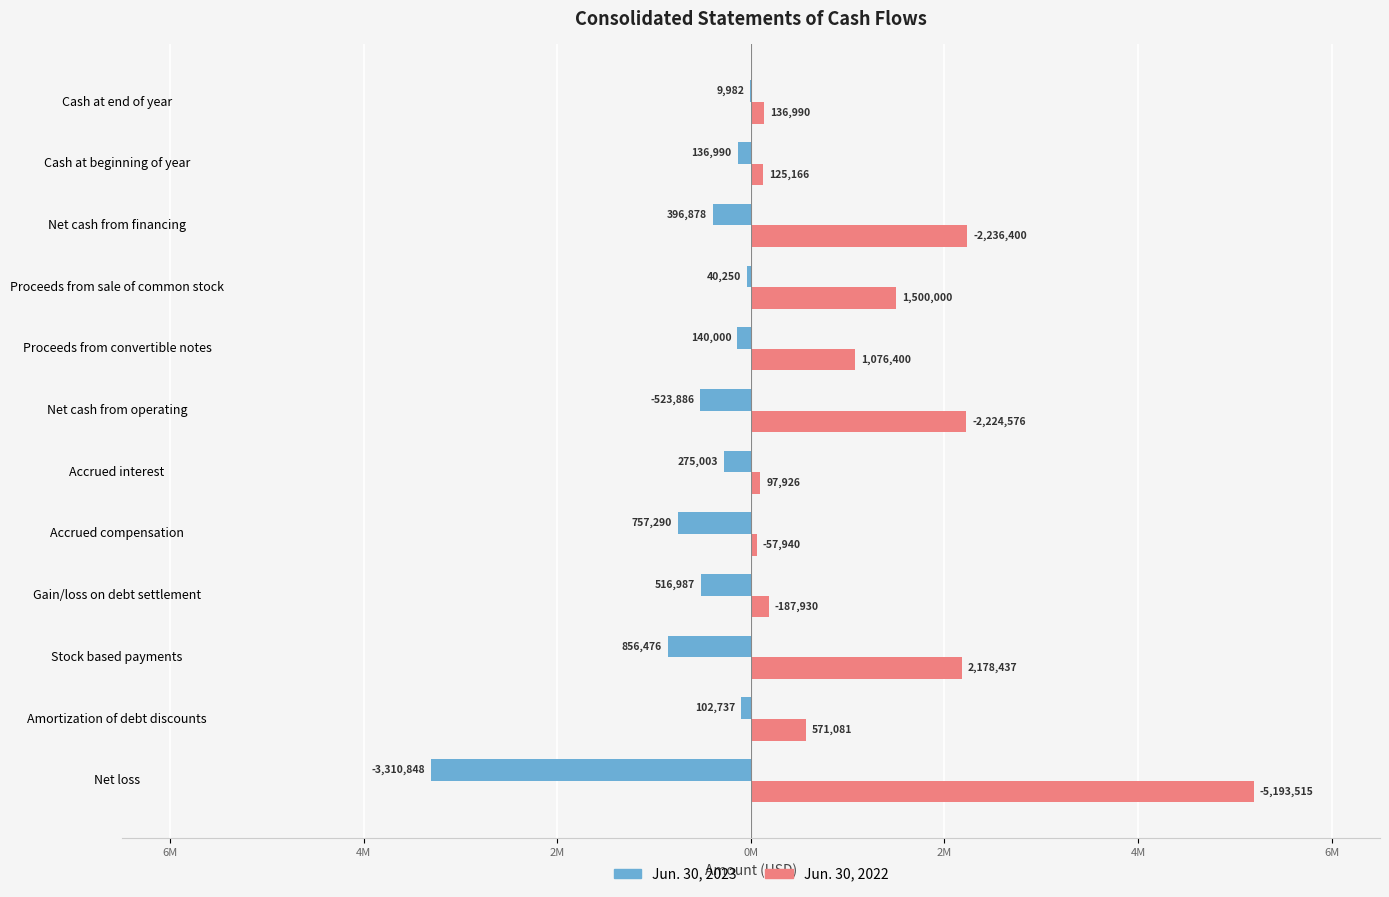

What are all the series names shown in the legend?

Jun. 30, 2023, Jun. 30, 2022